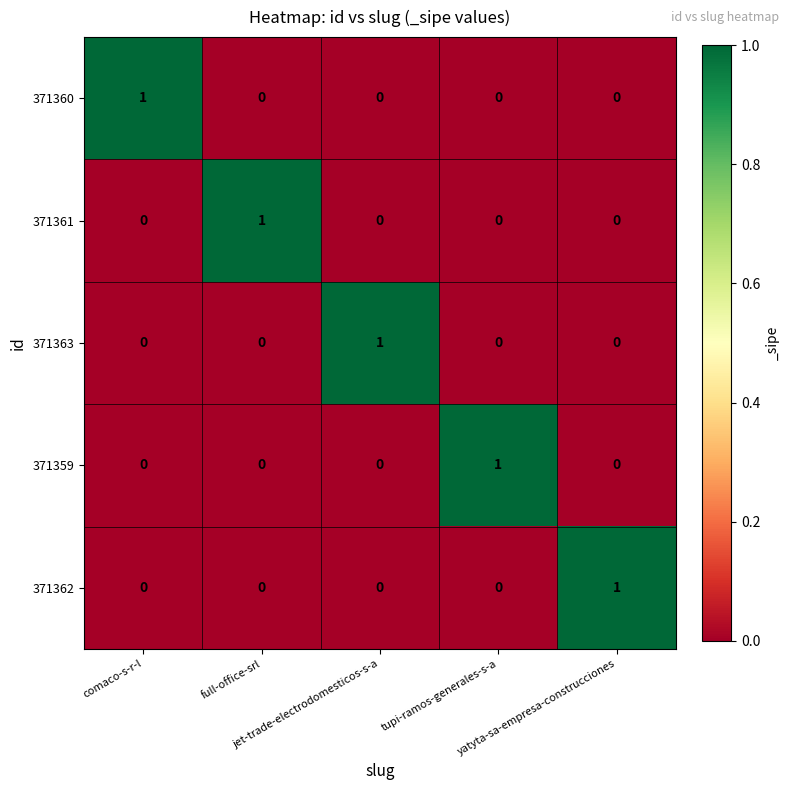

At how many categories does at least one series exceed 0?

5